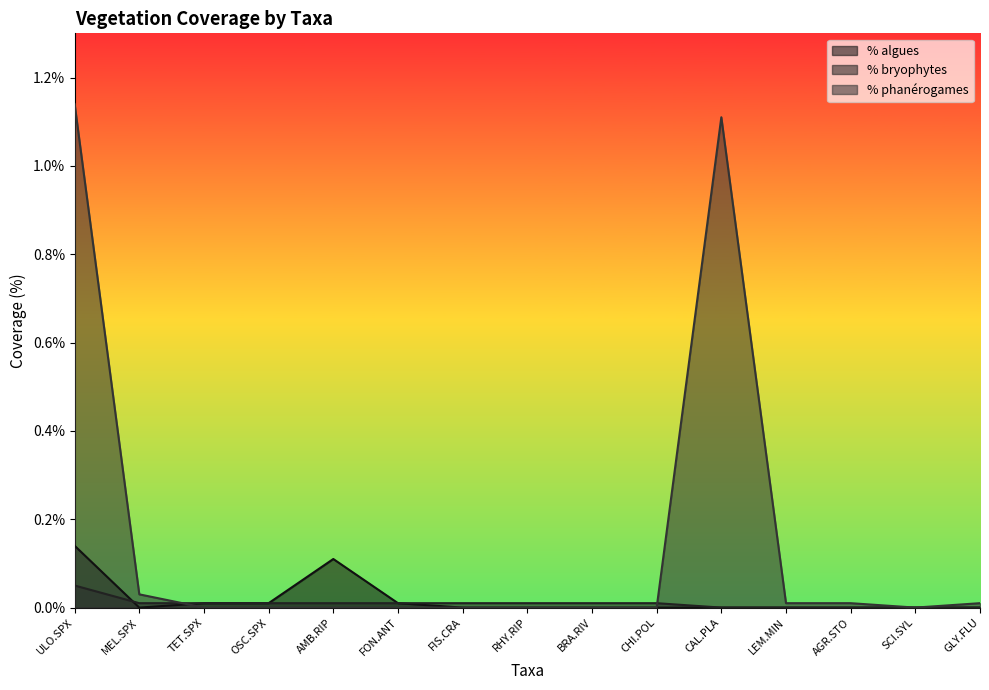

What is the maximum value for % bryophytes?

0.1